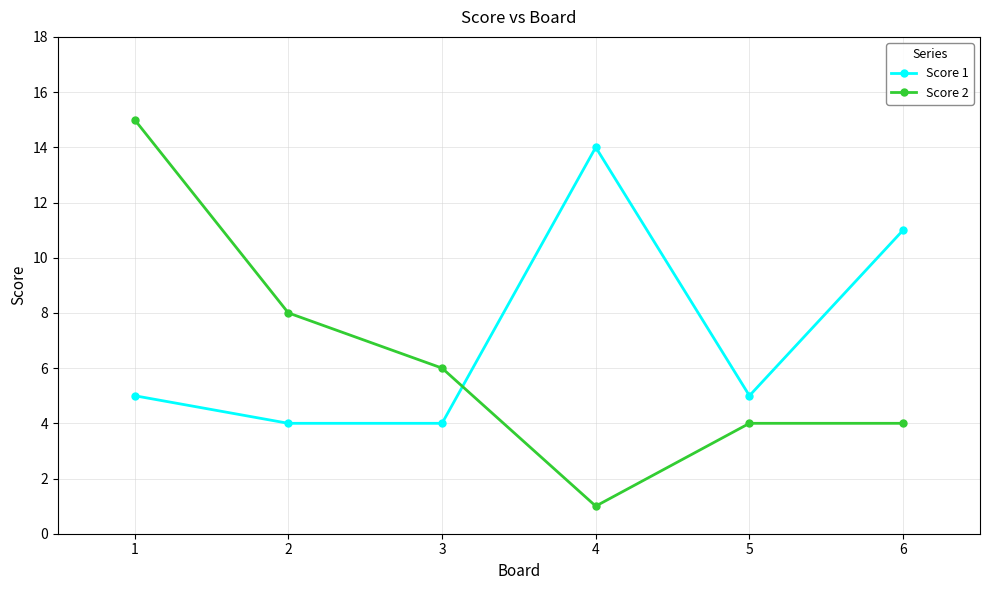

At which category does Score 2 reach its first local valley?

4